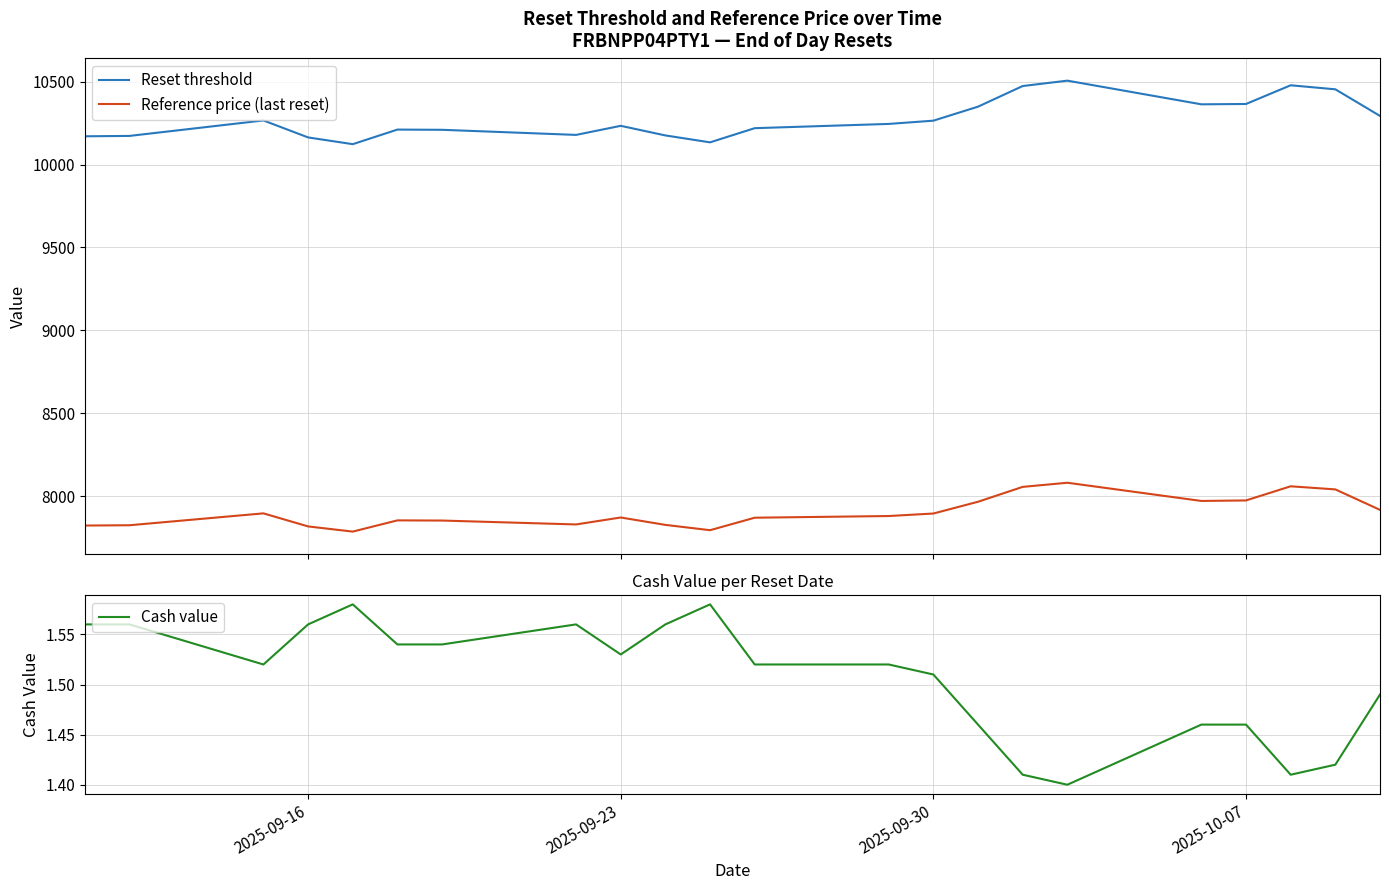

What is the minimum value for Reset threshold?

10123.1